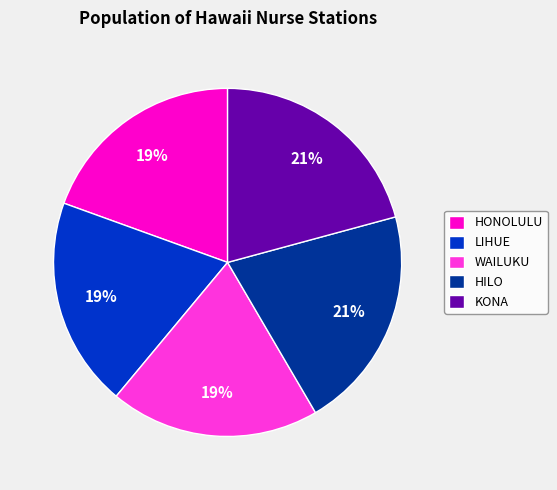

How many segments does this pie chart have?

5